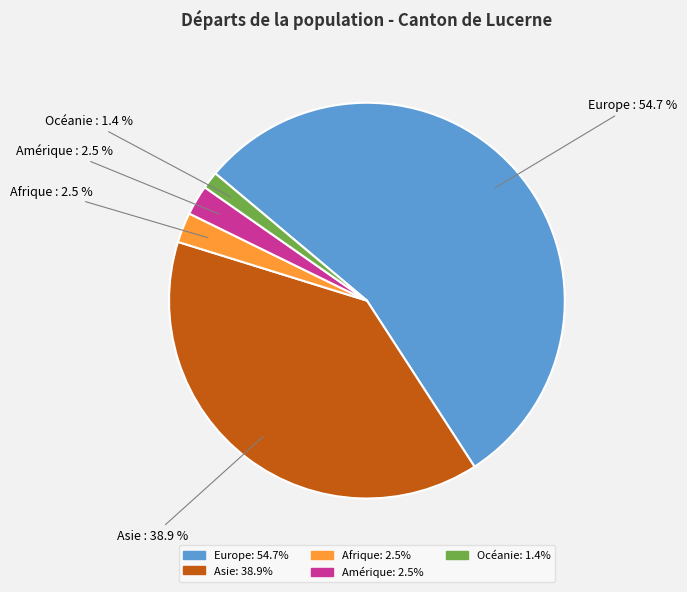

To the nearest percent, what percentage of the pie is Asie?

39%